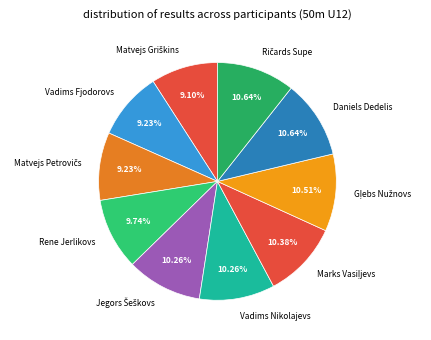

Does any single category account for the majority?

No